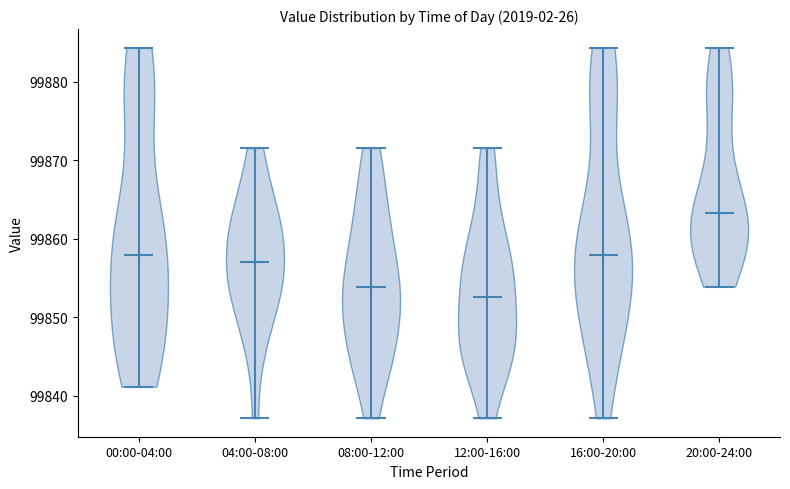

Which violin has the highest median line?

20:00-24:00